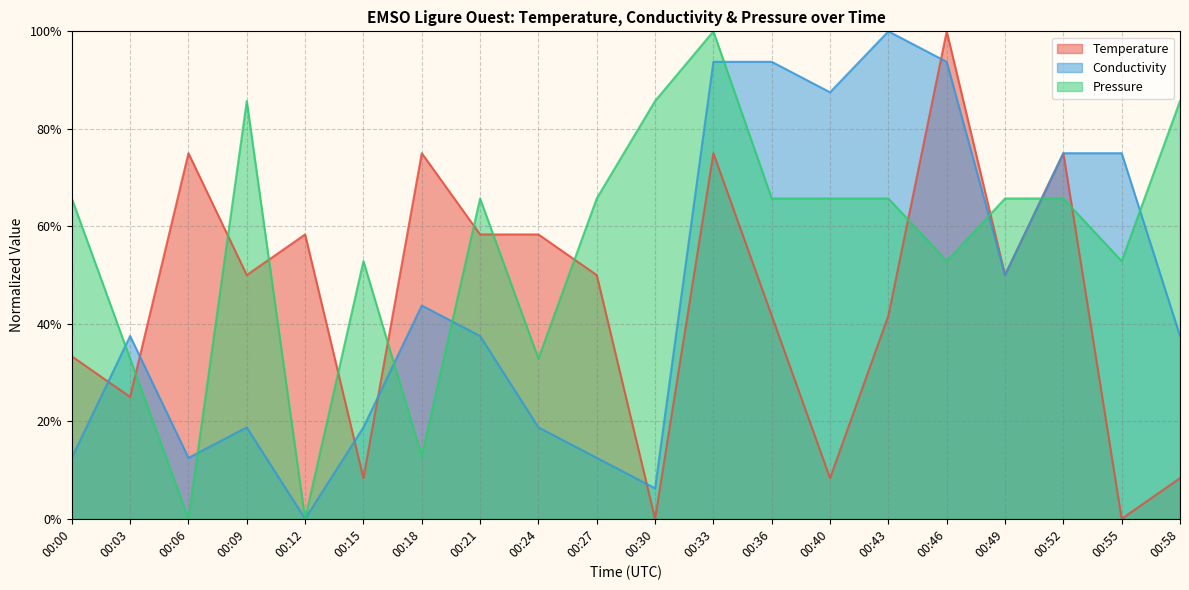

At which category is the sum across all series the highest?

00:33